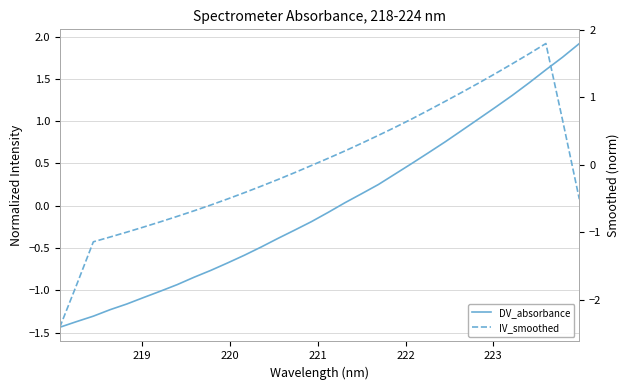

What is the difference between the second highest and minimum values in the IV_smoothed series?

4.1